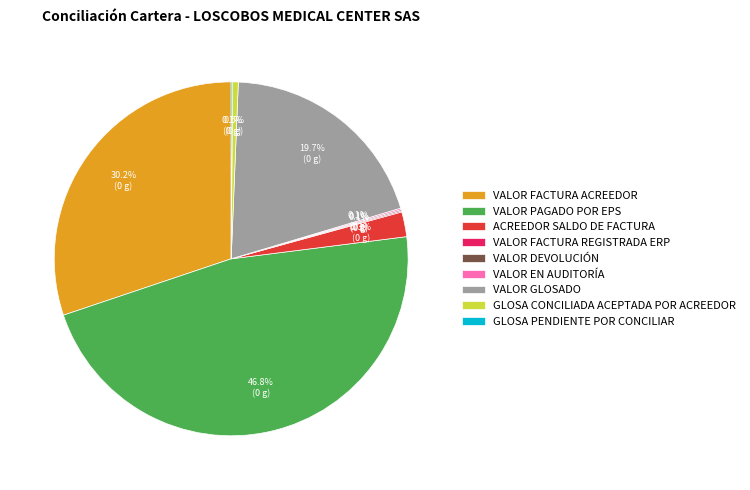

What portion of the pie excludes VALOR PAGADO POR EPS?

53.2%